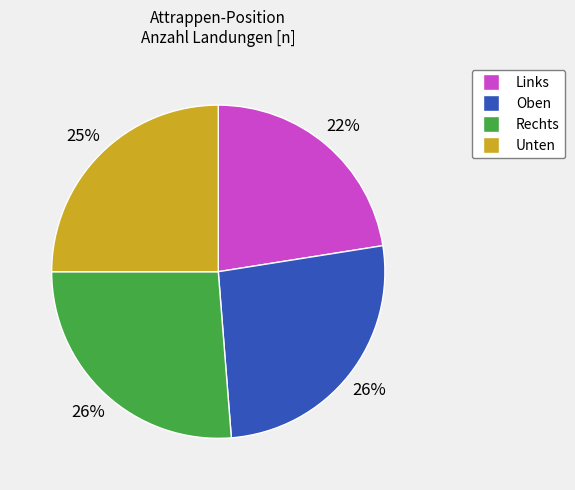

Approximately how many times larger is the value at Rechts compared to Oben?

1.0